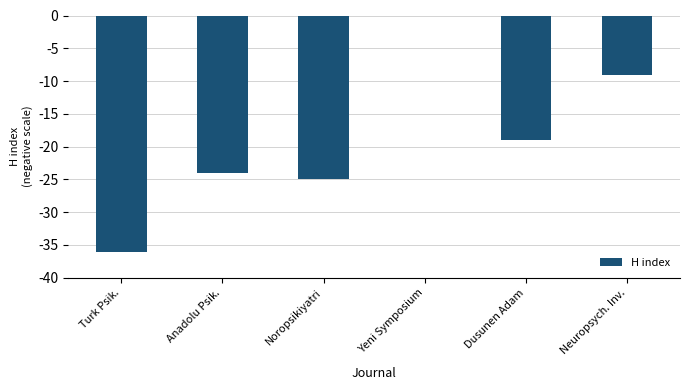

Read the value at Noropsikiyatri.

-25